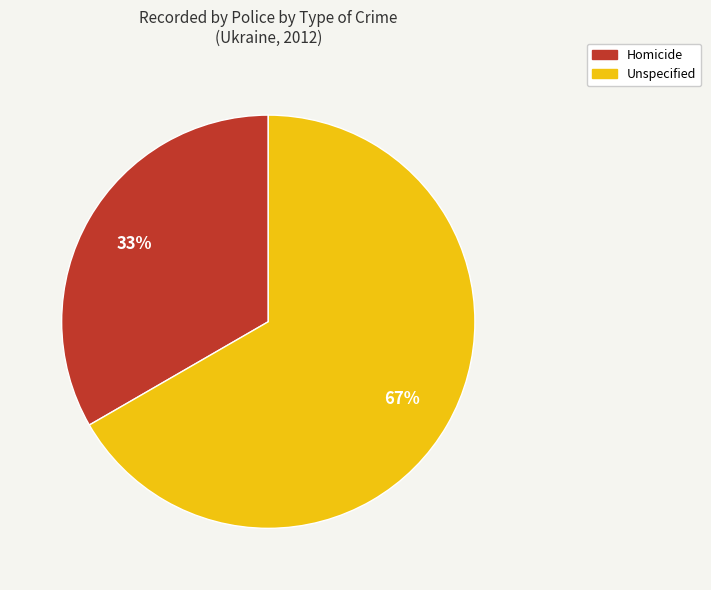

Is the sum of Unspecified and Homicide greater than half?

Yes